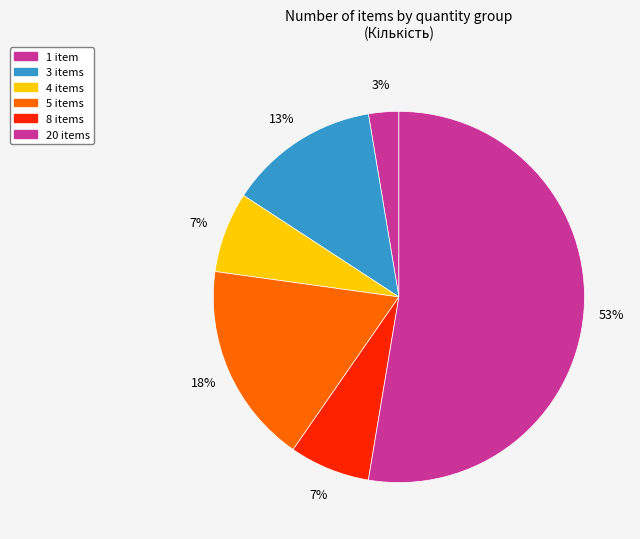

How many segments does this pie chart have?

6